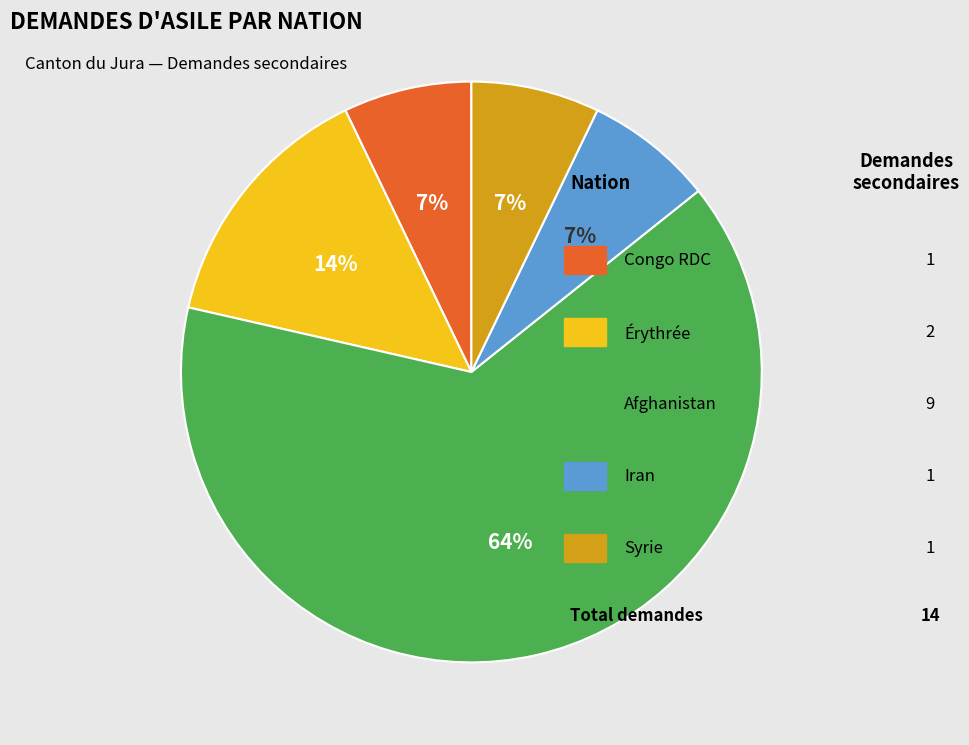

To the nearest percent, what is the average slice percentage?

20%